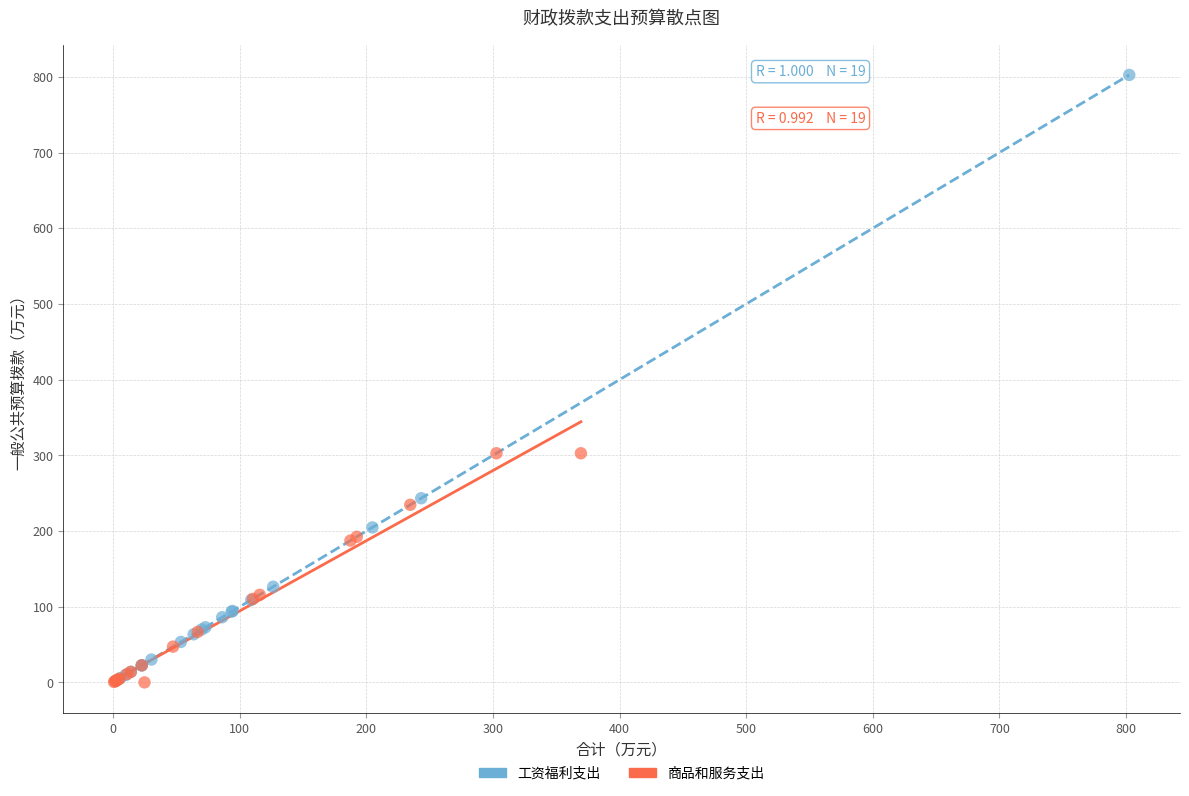

Which series has the largest Y range (max minus min)?

工资福利支出